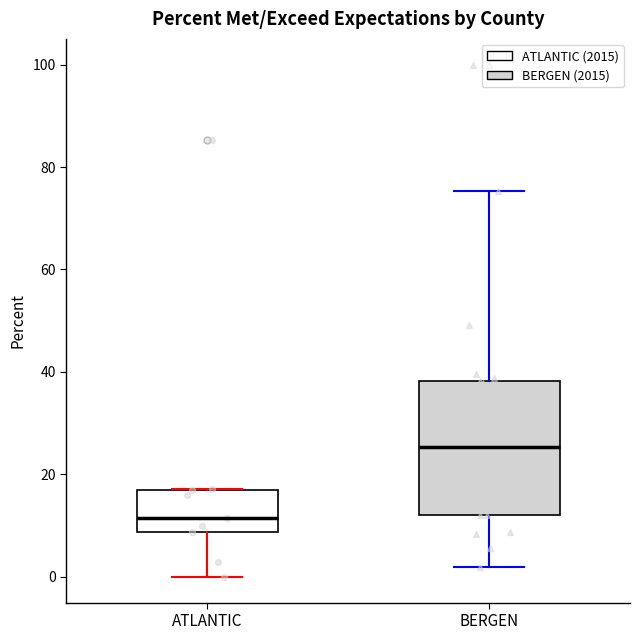

Comparing the boxes themselves (not the whiskers), which one is the tallest?

BERGEN